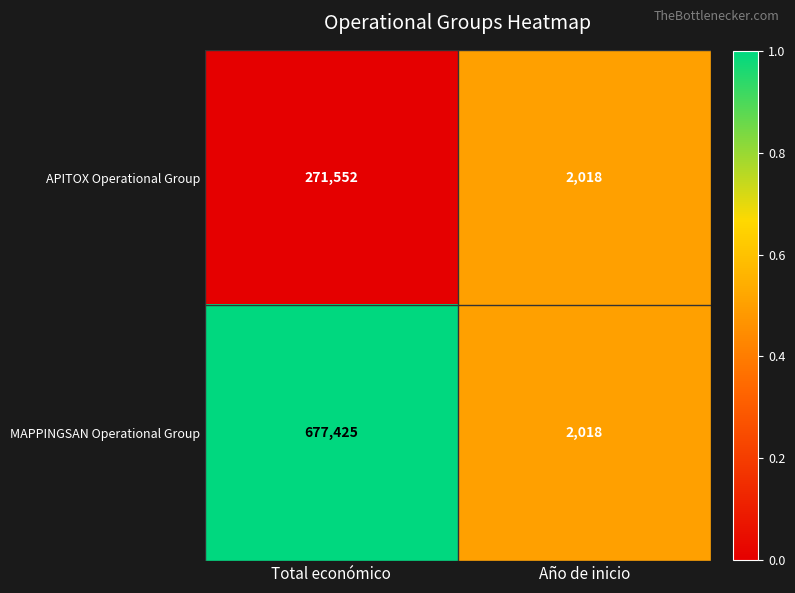

True or false: APITOX Operational Group has a value of 1127 at Año de inicio.

False